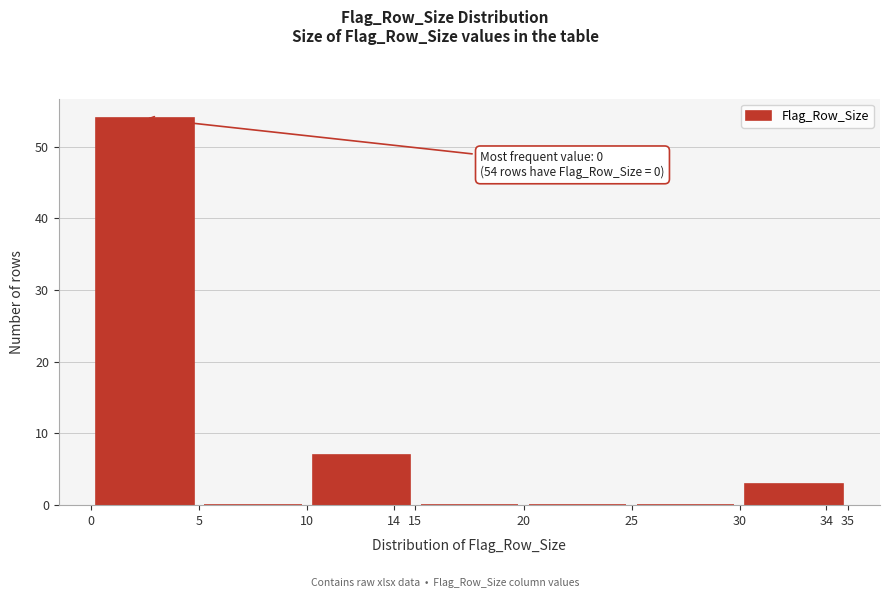

Which range on the x-axis has the tallest bar?

0 to 5